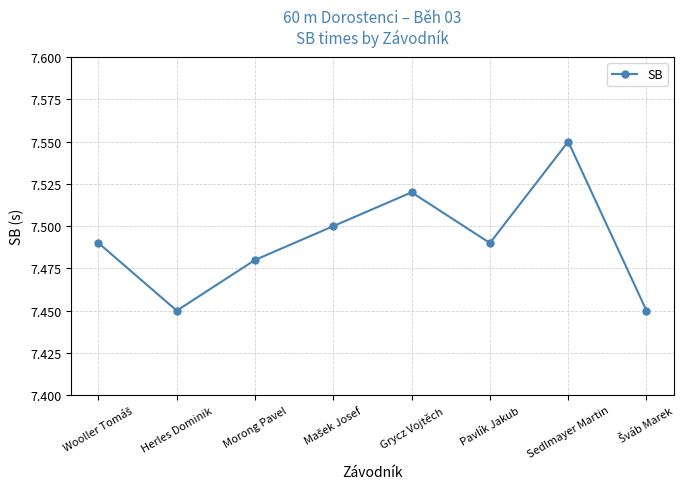

What is the sum of all values?

59.9